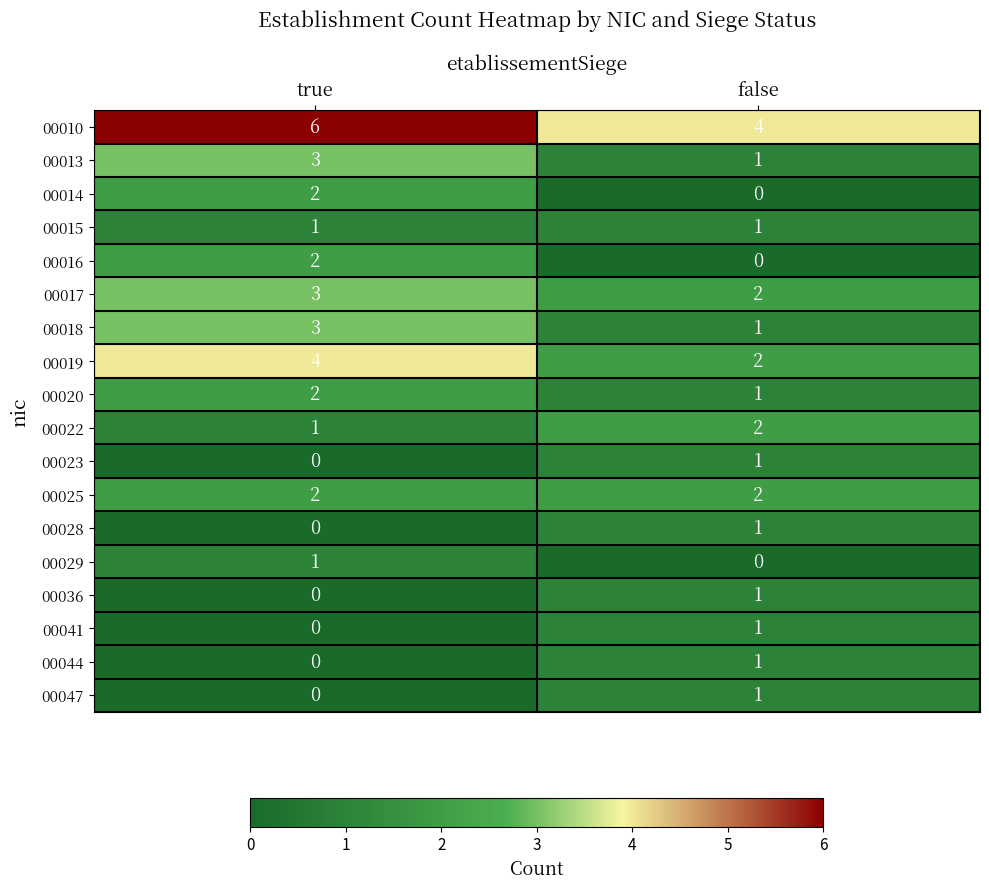

True or false: 00016 has a value of 0 at false.

True